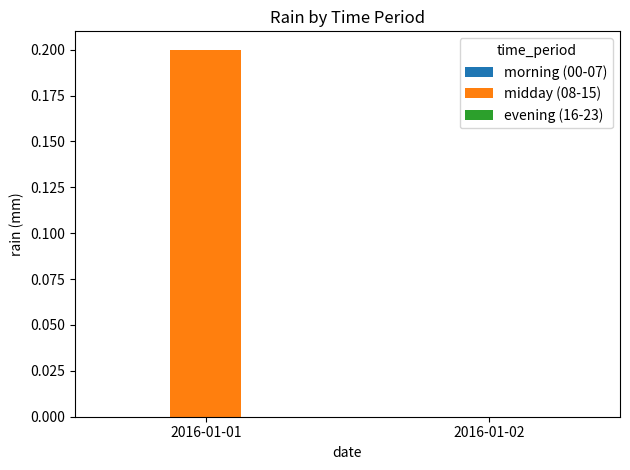

Which has a higher value, 2016-01-02 or 2016-01-01?

2016-01-01